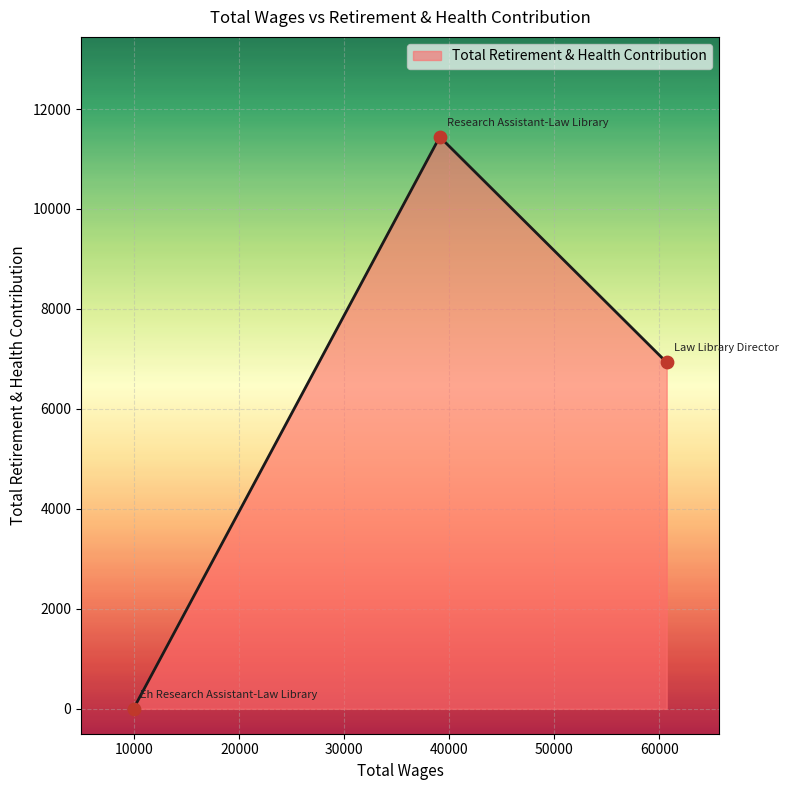

What is the difference between the maximum and minimum values?

11444